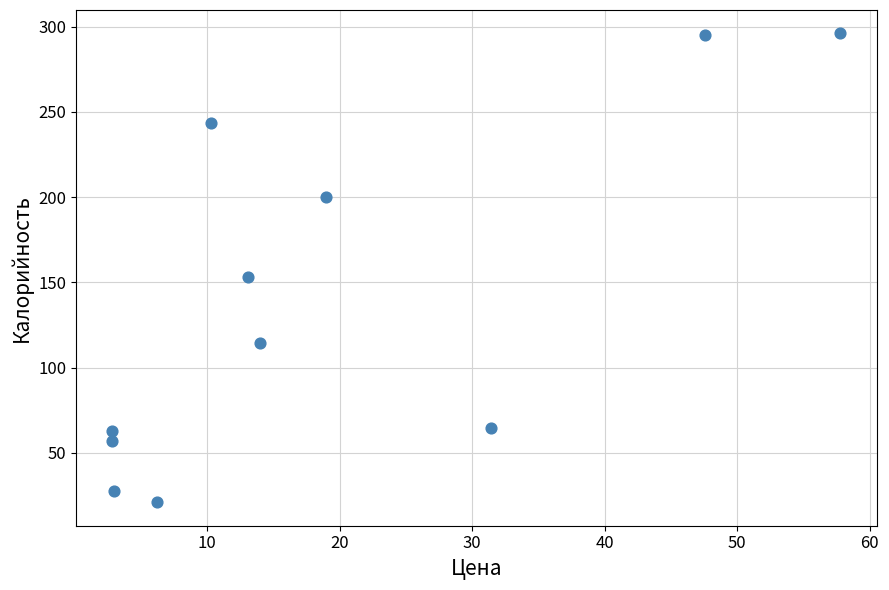

What is the average Y value?

139.6